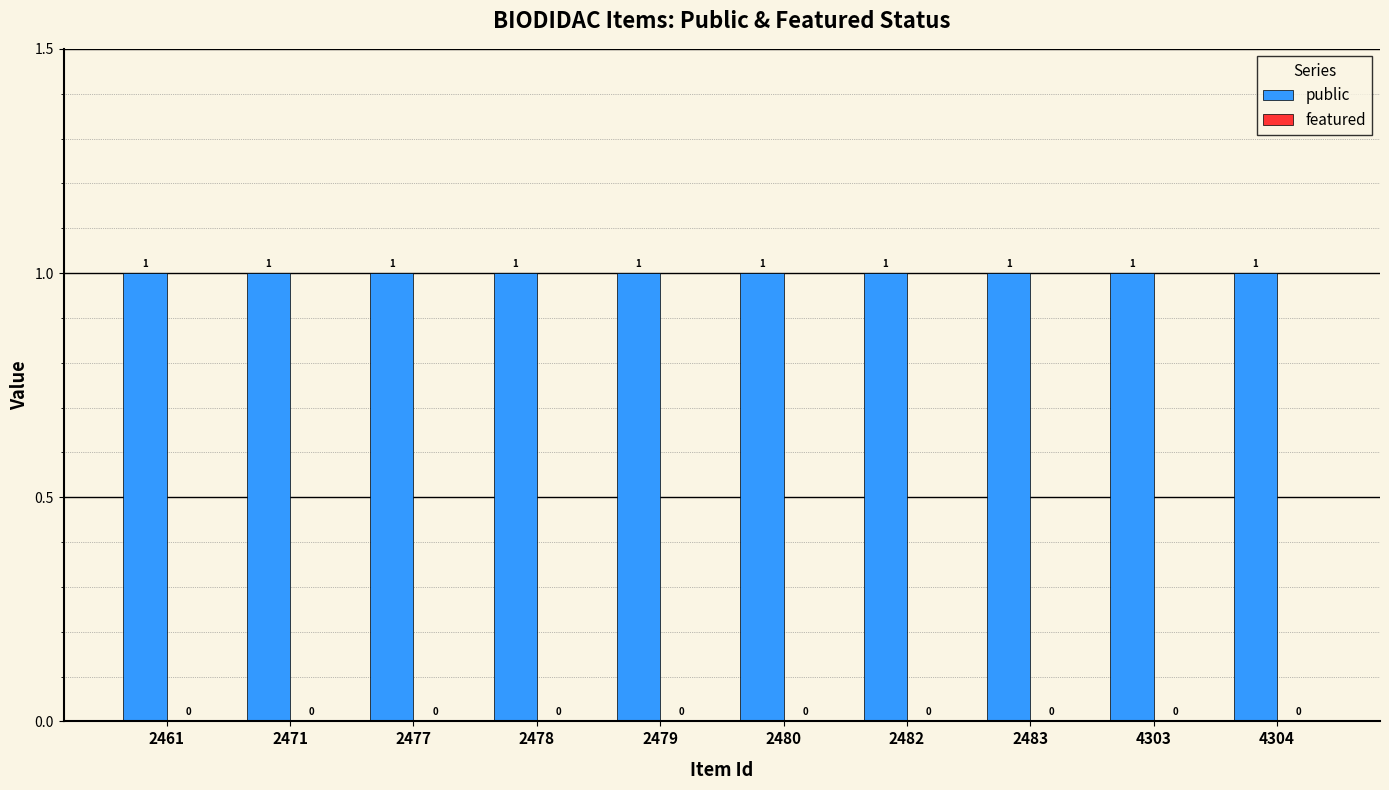

At how many categories does at least one series exceed 0?

10